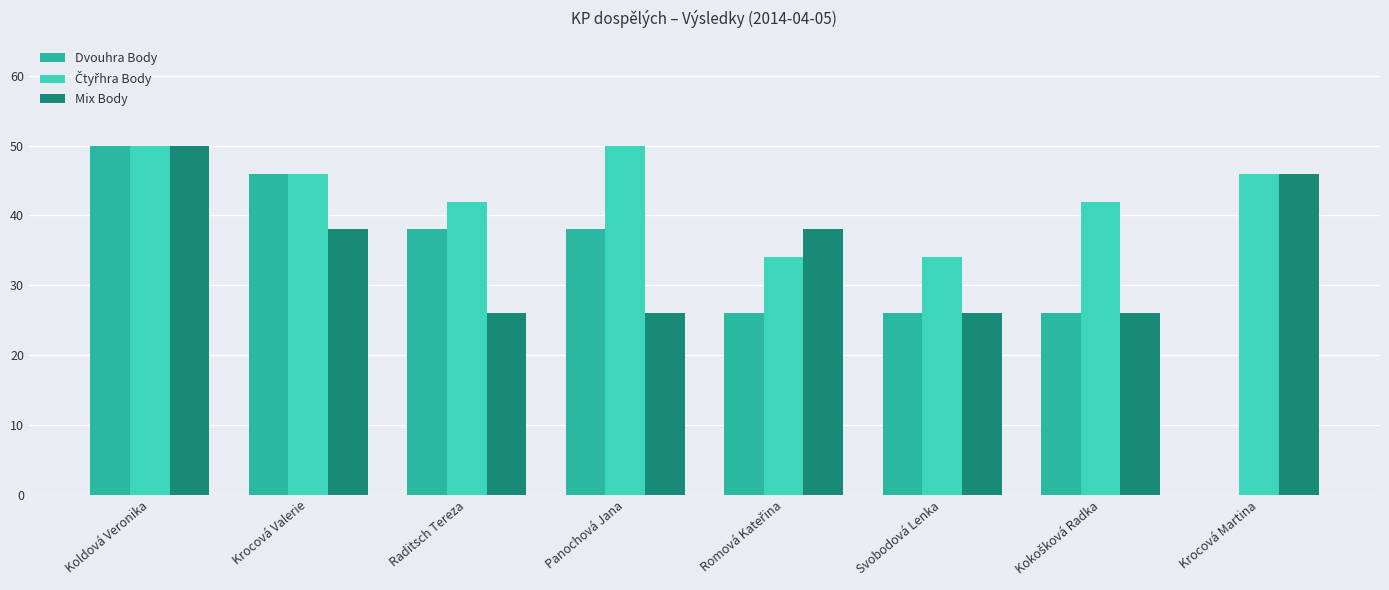

Which series has the largest range (max minus min)?

Dvouhra Body